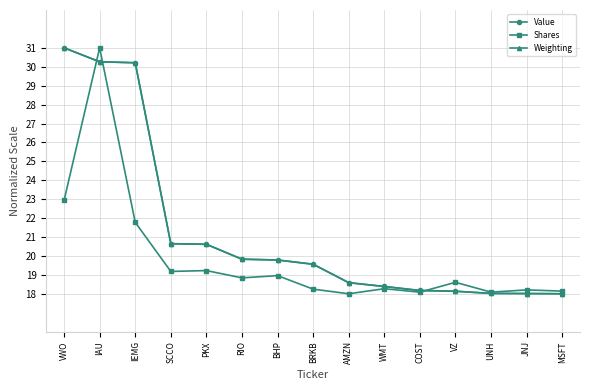

The Shares series shows 19.0 at BHP. True or false?

True